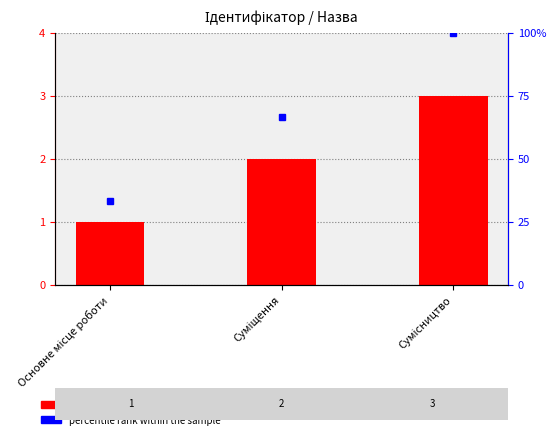

How many data points does each series have?

3